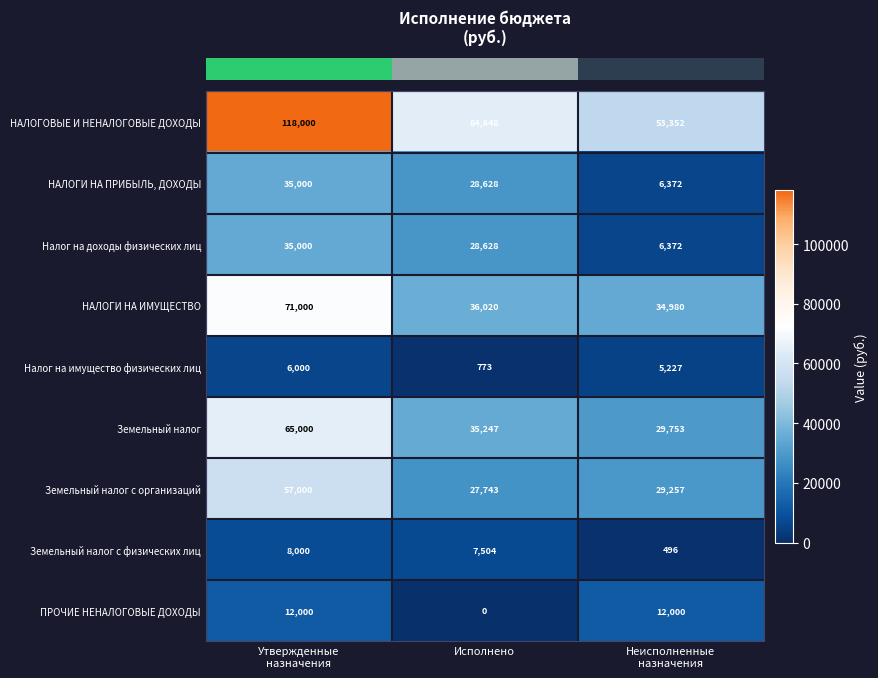

Where is НАЛОГОВЫЕ И НЕНАЛОГОВЫЕ ДОХОДЫ nearest to the value 85676?

Исполнено